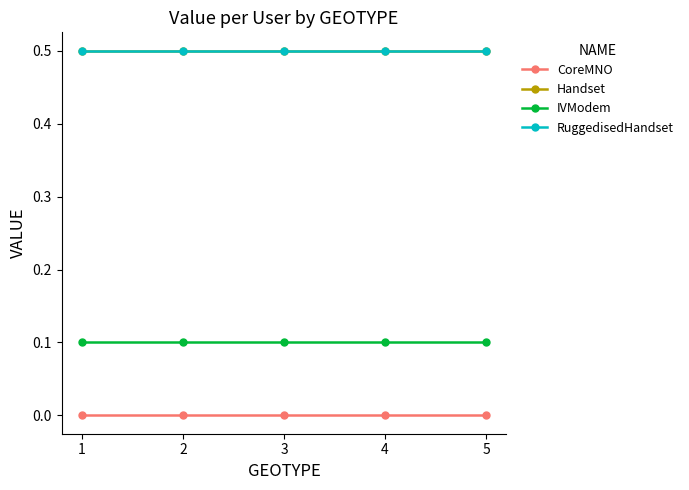

Is this an area chart (filled region under the line)?

No